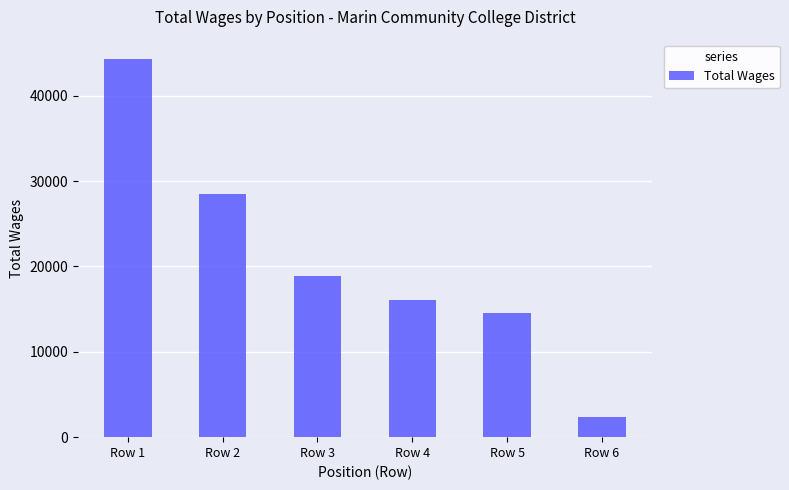

List the labels in order of value, smallest first.

Row 6, Row 5, Row 4, Row 3, Row 2, Row 1